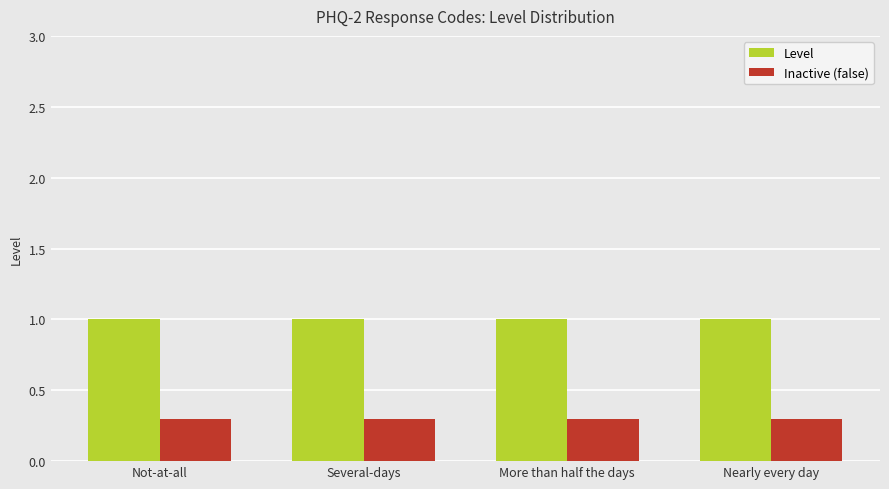

The Level series shows 0.4 at Several-days. True or false?

False